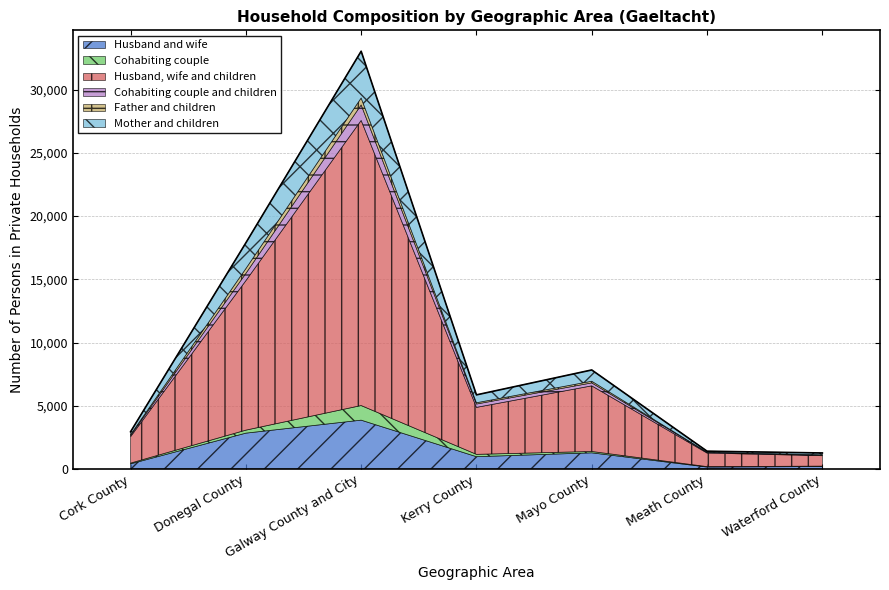

At which category is the sum across all series the highest?

Galway County and City